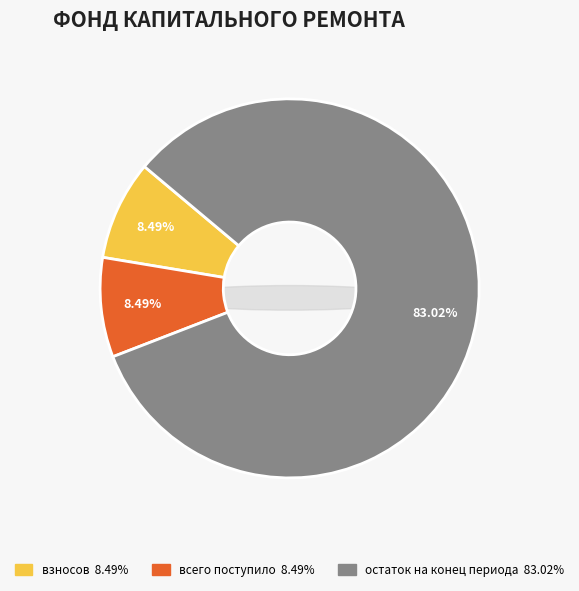

What is the majority slice?

остаток на конец периода